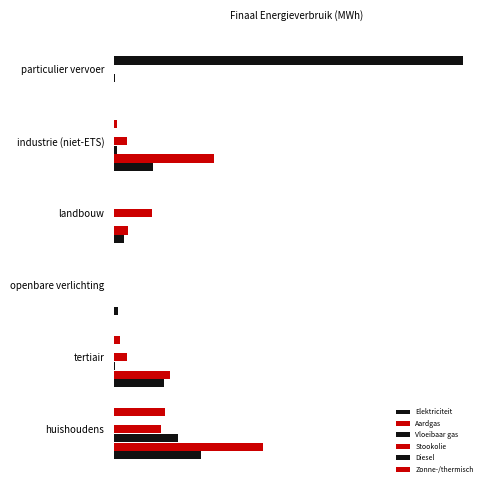

How many series are shown in this chart?

6